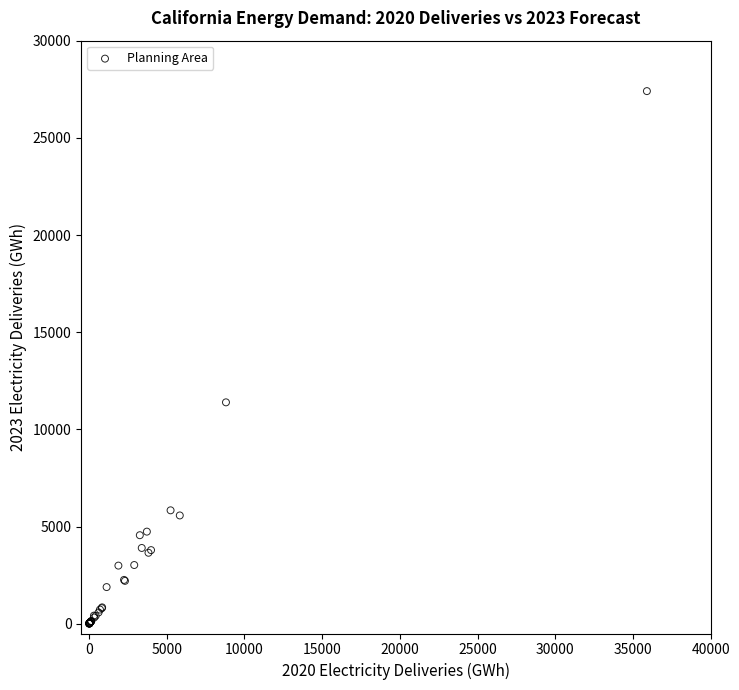

What Y value in the scatter plot is closest to 13705?

11393.0